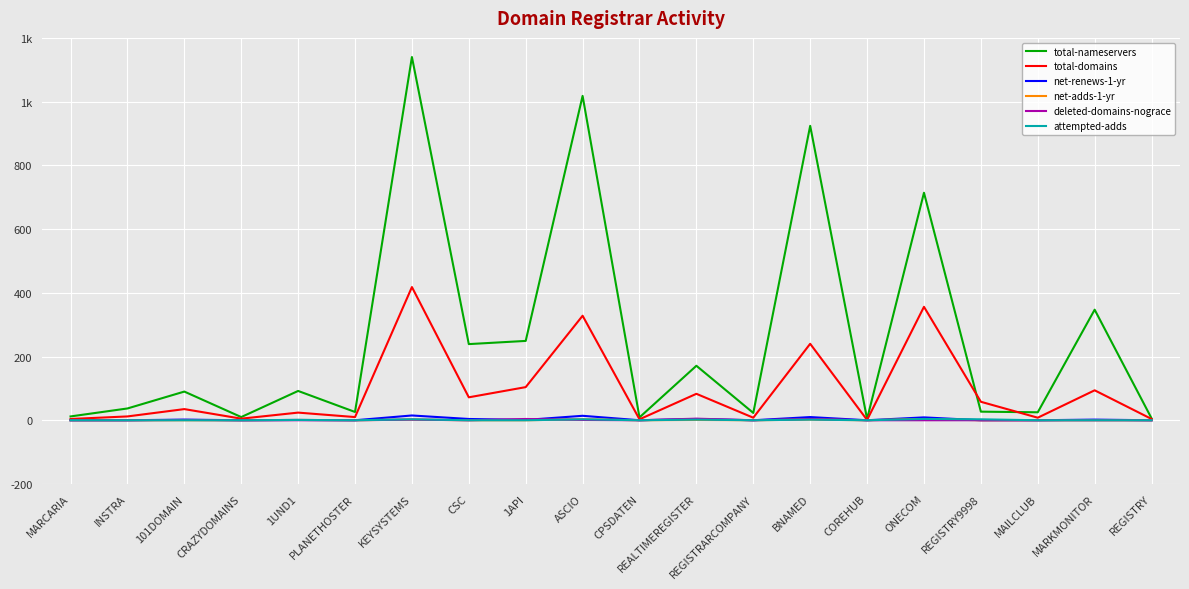

What is the average value of the deleted-domains-nograce series?

1